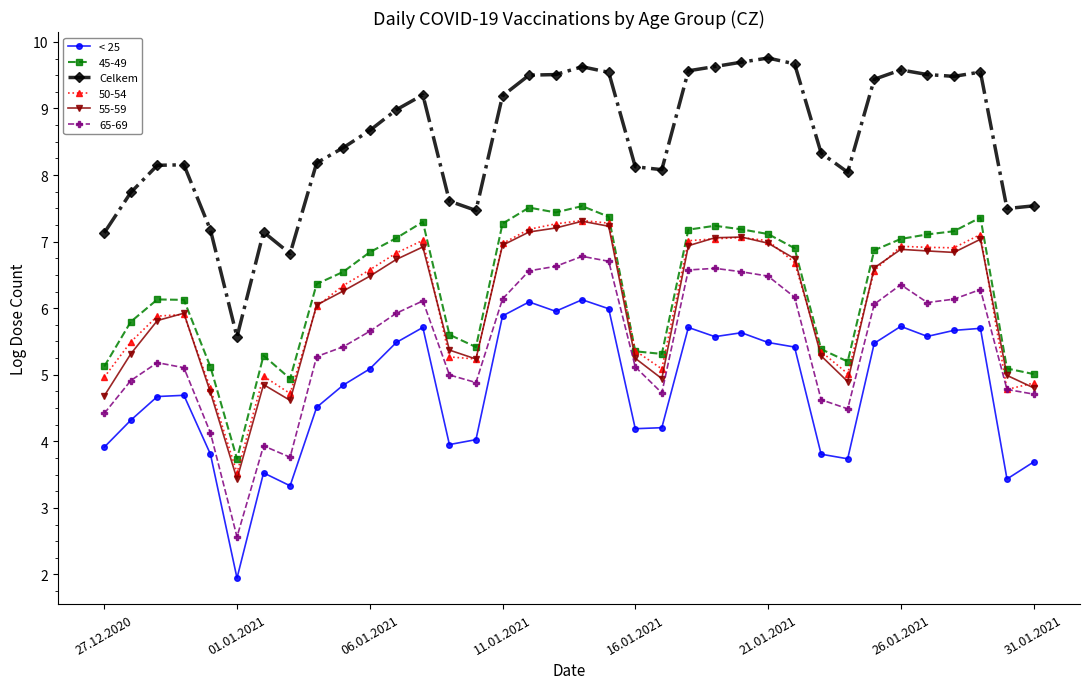

How many data points in Celkem are above 8?

26